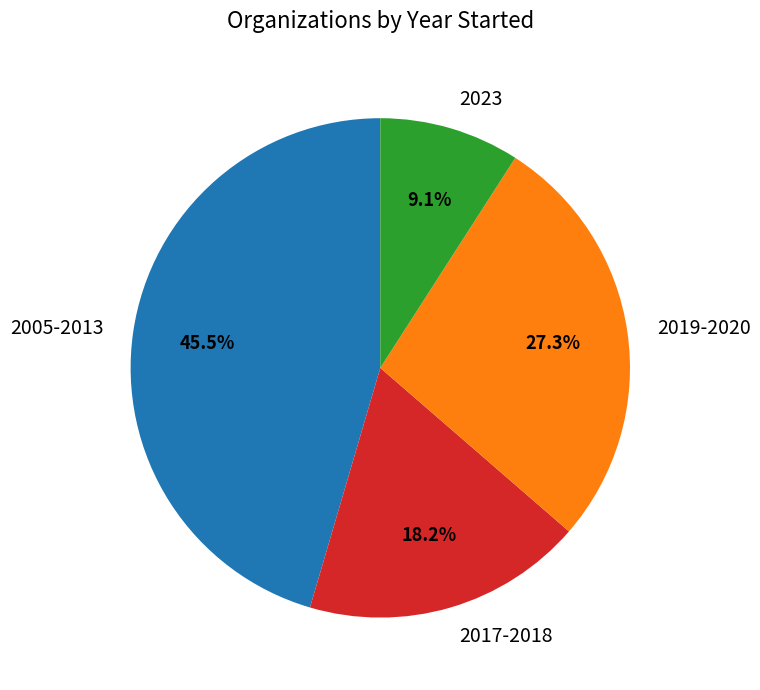

Do 2005-2013 and 2023 together represent more than half of the pie?

Yes